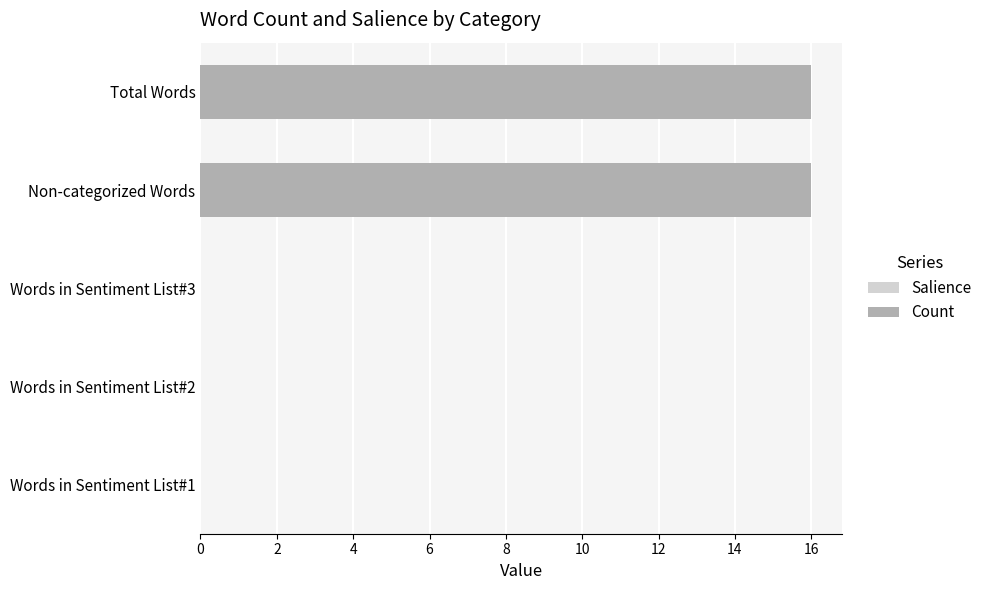

Rank the series by their maximum value, from lowest to highest.

Salience, Count